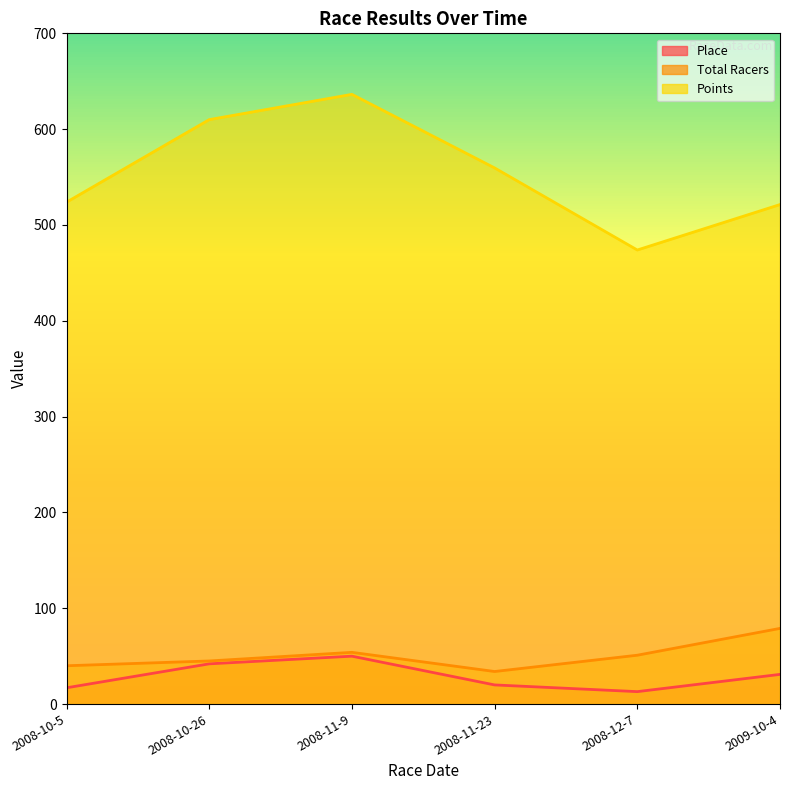

True or false: Total Racers and Place intersect in this chart.

False